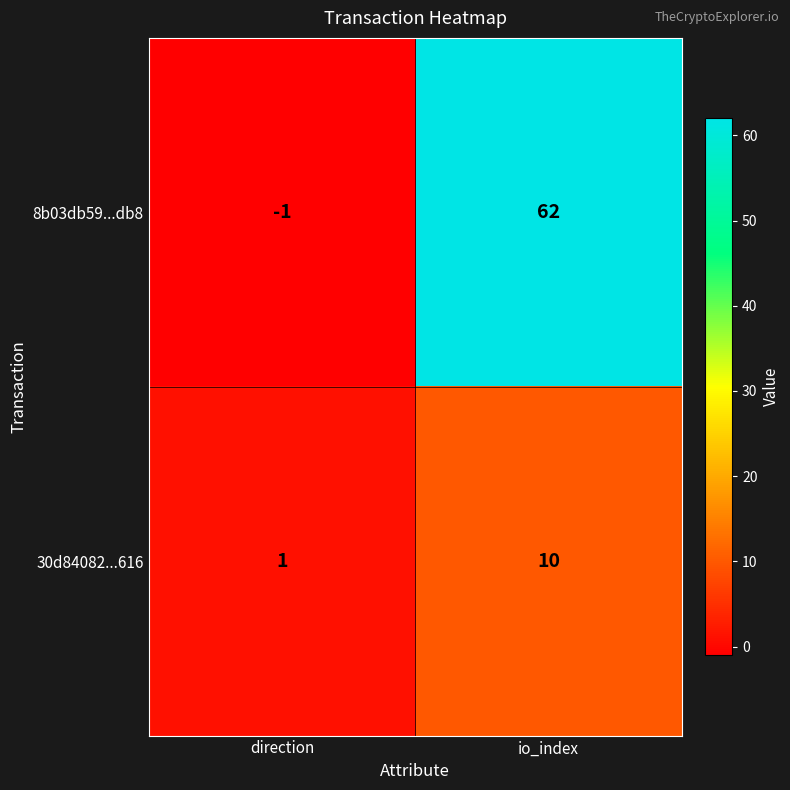

The 8b03db59...db8 series shows 62 at io_index. True or false?

True